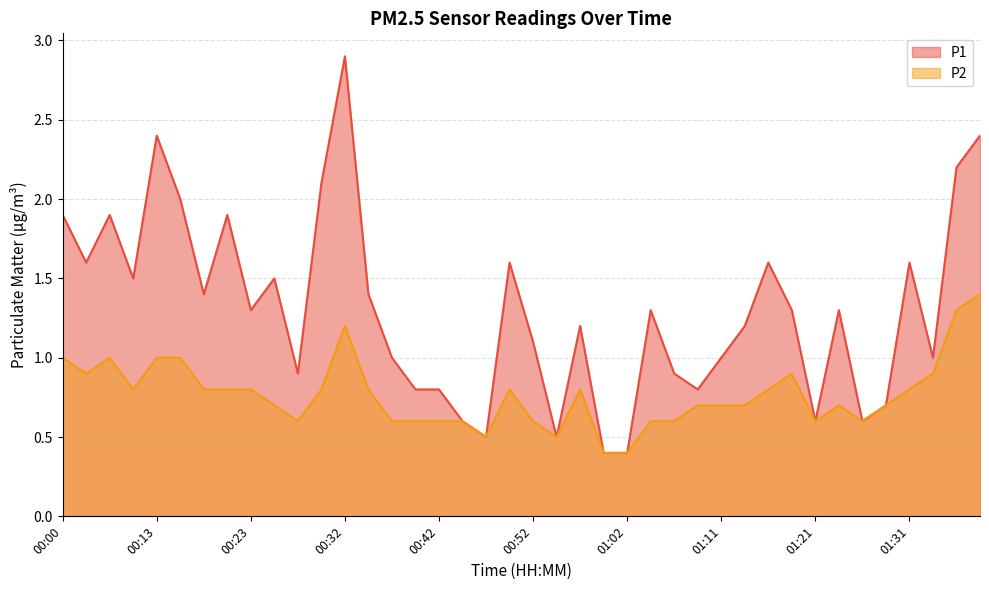

List the series in order of their overall mean, highest first.

P1, P2